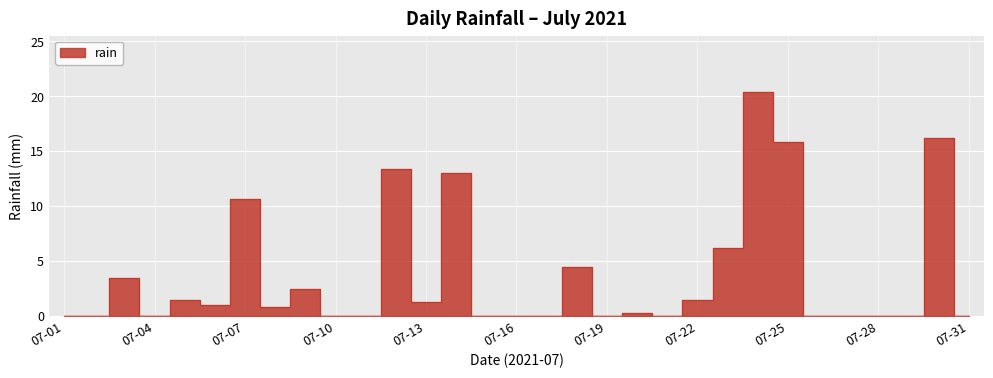

Which label corresponds to the largest value in the chart?

07-24